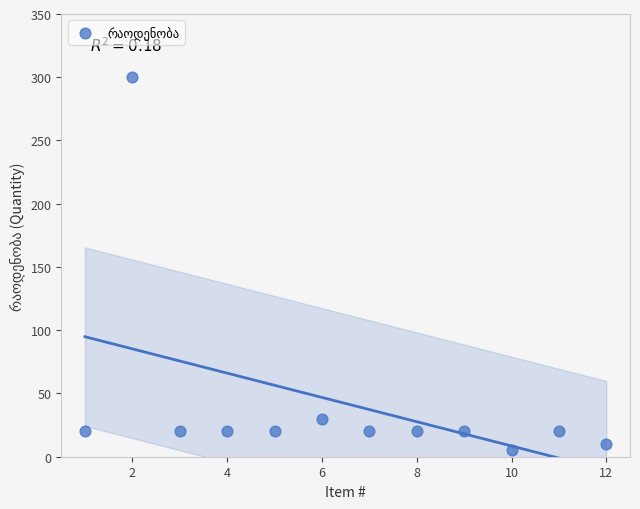

What is the average Y value?

42